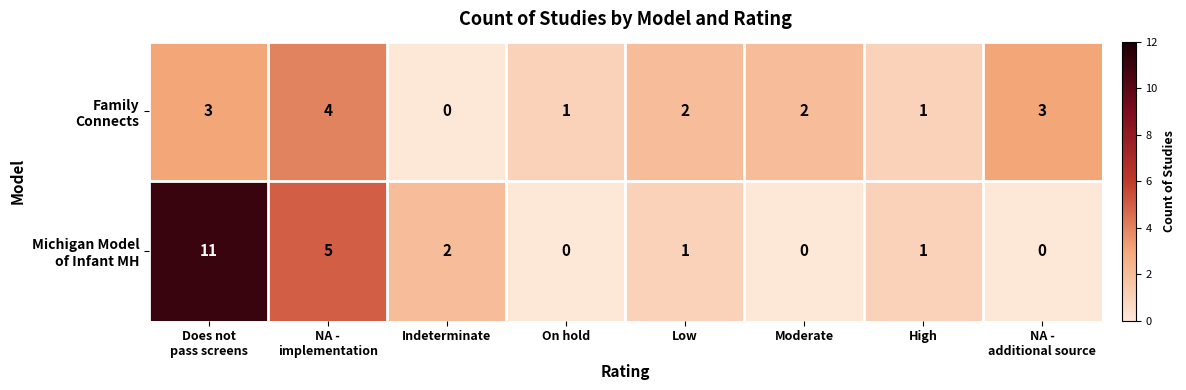

What is the maximum value shown in the chart?

11